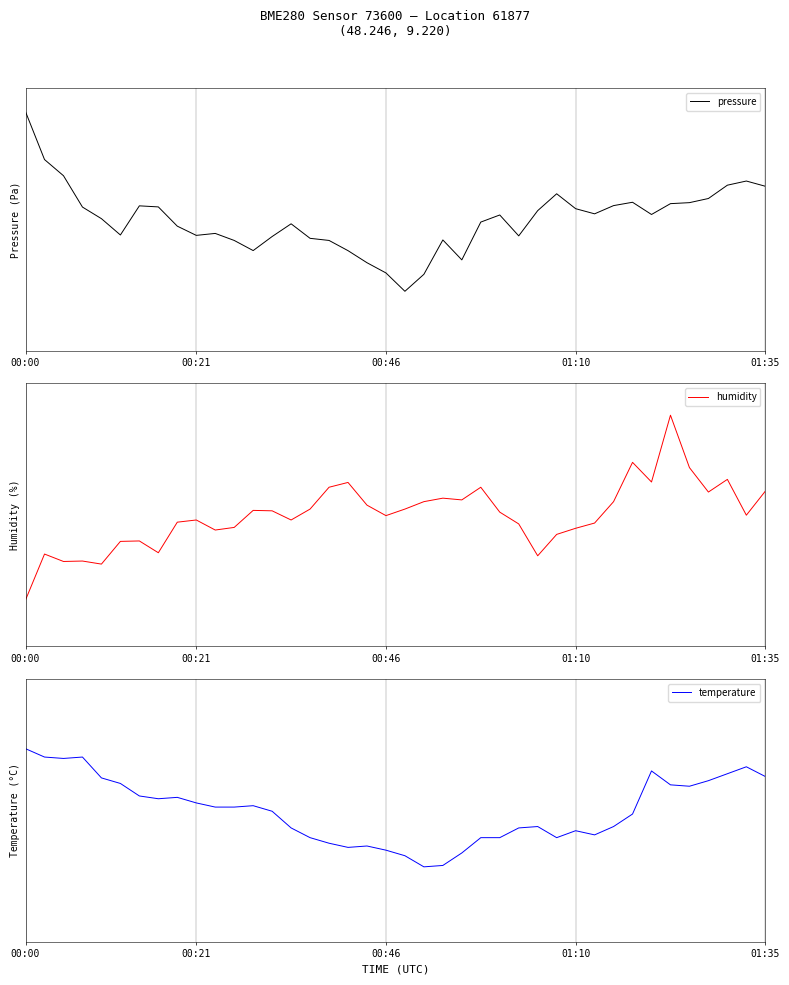

The value of pressure at 36 is 0.6. True or false?

True